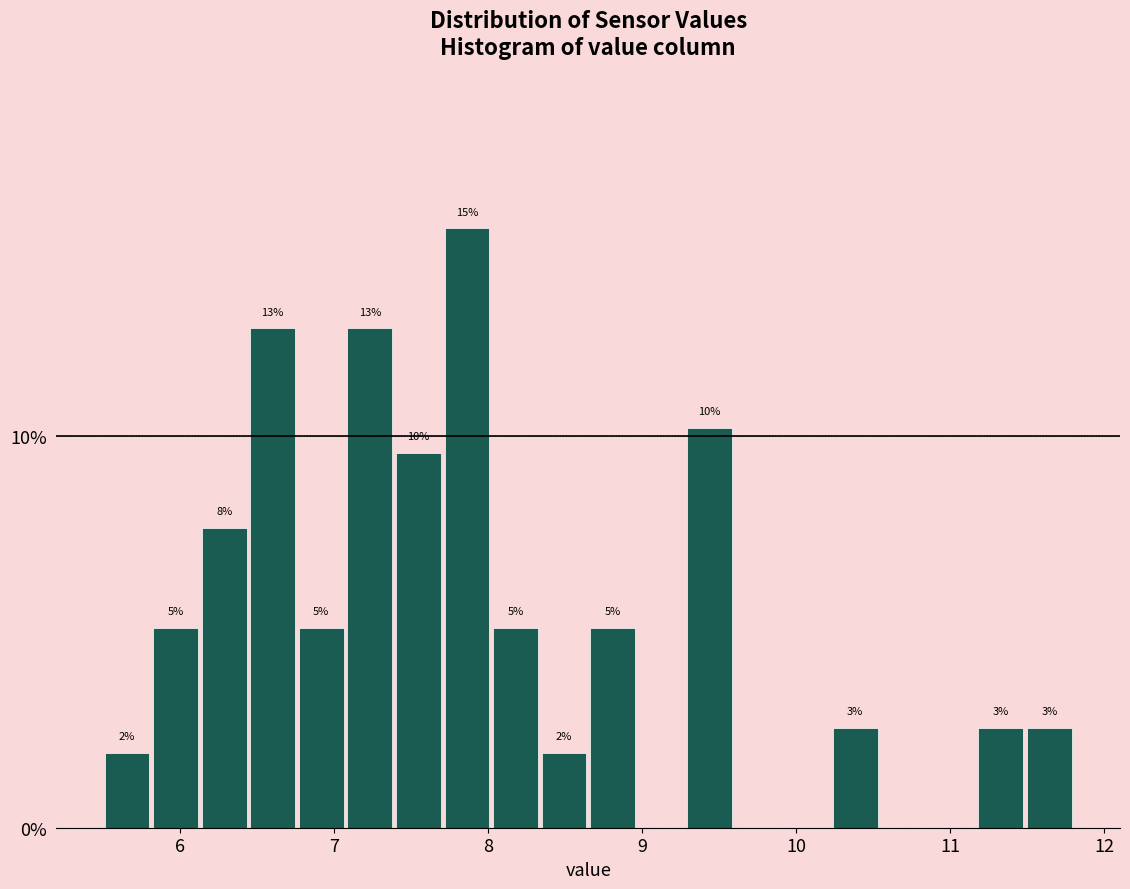

Around what value on the x-axis is the tallest bar? Give the approximate position of its centre, as read against the axis.

7.9